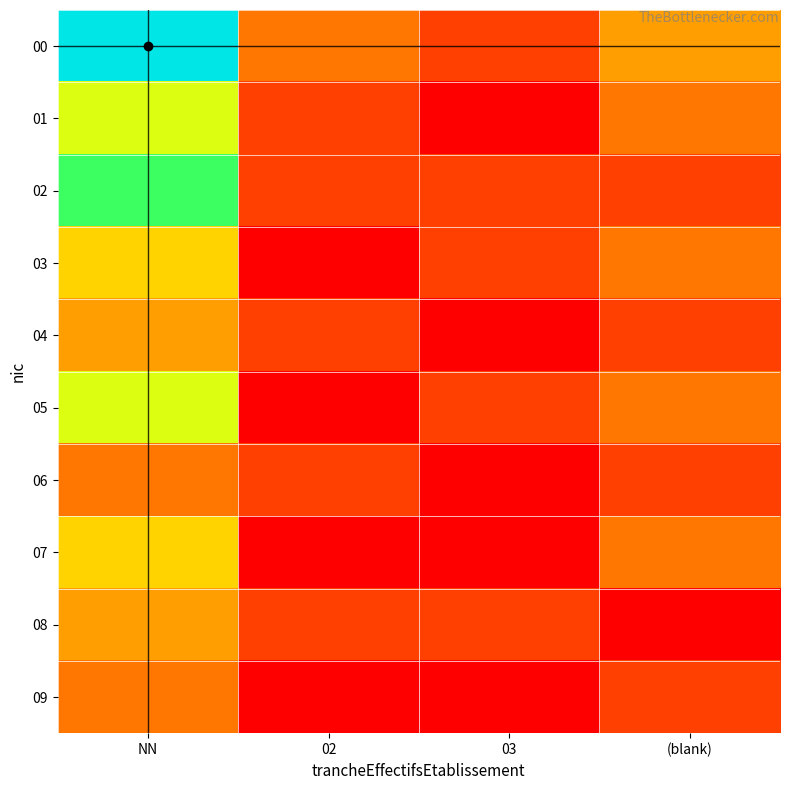

Reading left to right, what are all the values shown in this chart?

00: NN=8	02=2	03=1	(blank)=3
01: NN=5	02=1	03=0	(blank)=2
02: NN=6	02=1	03=1	(blank)=1
03: NN=4	02=0	03=1	(blank)=2
04: NN=3	02=1	03=0	(blank)=1
05: NN=5	02=0	03=1	(blank)=2
06: NN=2	02=1	03=0	(blank)=1
07: NN=4	02=0	03=0	(blank)=2
08: NN=3	02=1	03=1	(blank)=0
09: NN=2	02=0	03=0	(blank)=1